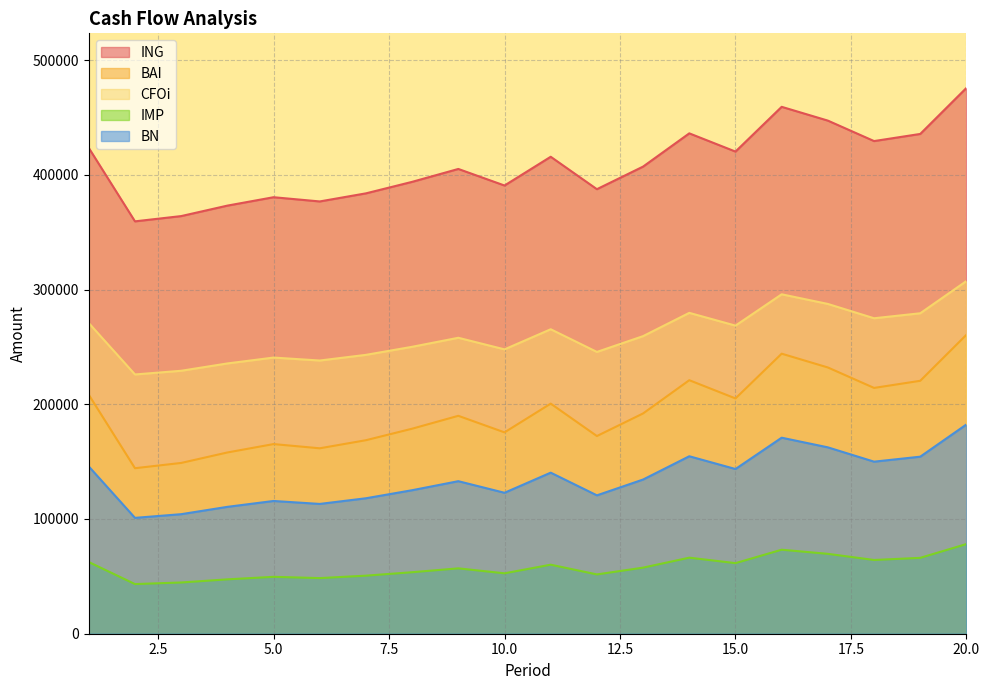

Rank the series at 15 from highest to lowest value.

ING, IMP, BAI, BN, CFOi